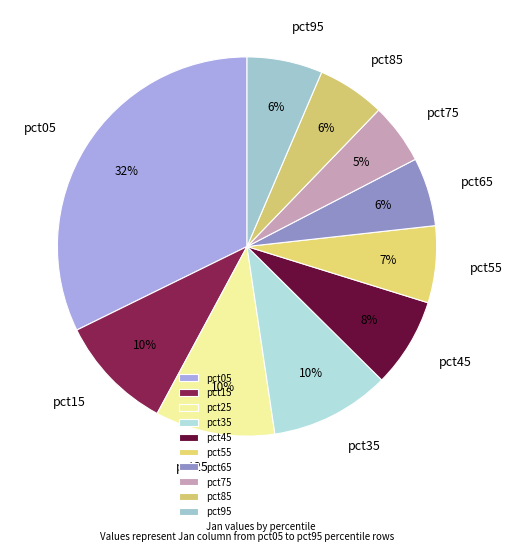

To the nearest percent, what is the difference between the largest and smallest slice percentages?

27%